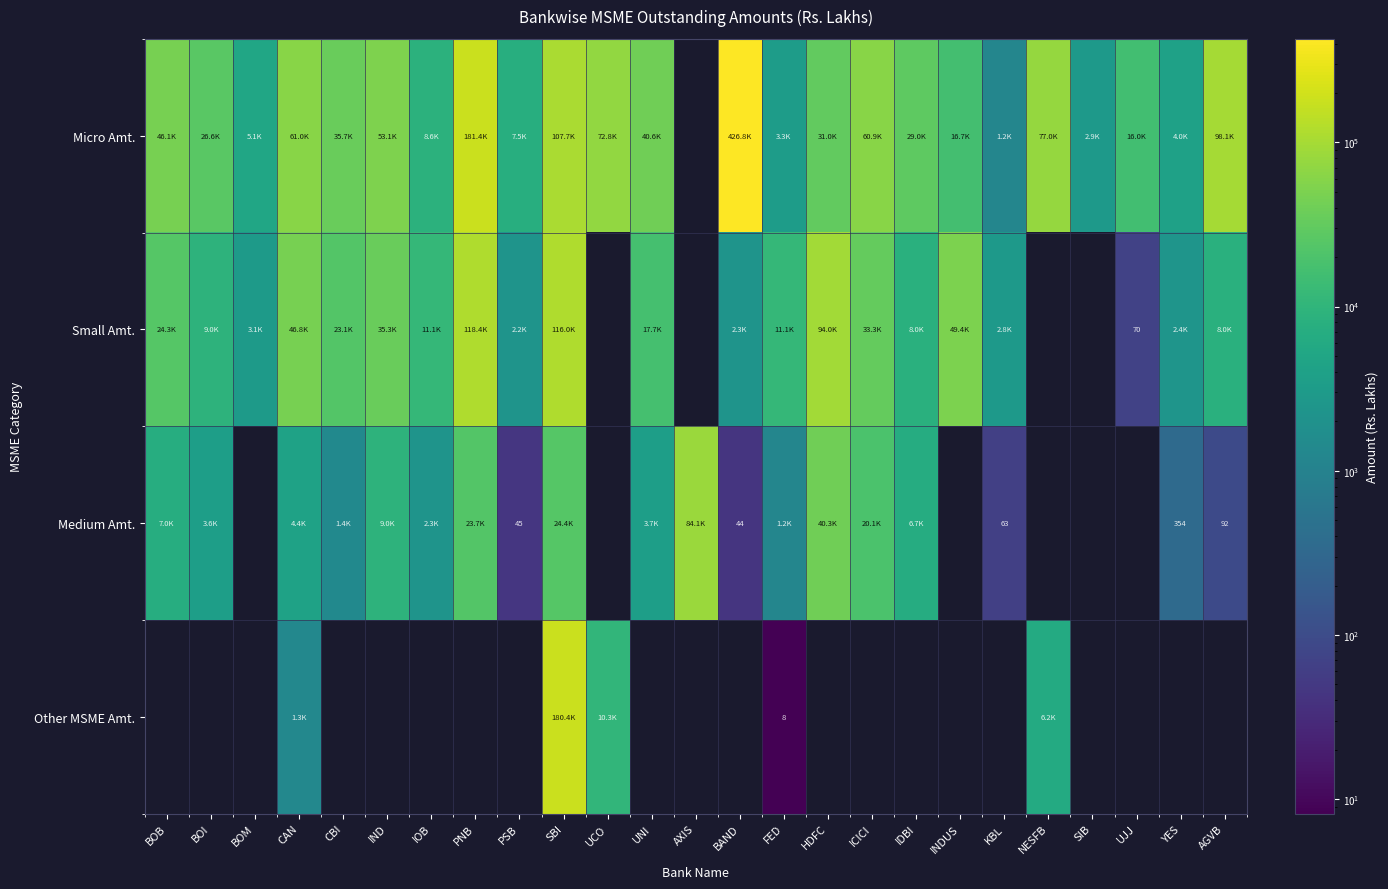

What is the difference between the maximum and minimum values in the Medium Amt. series?

84081.8